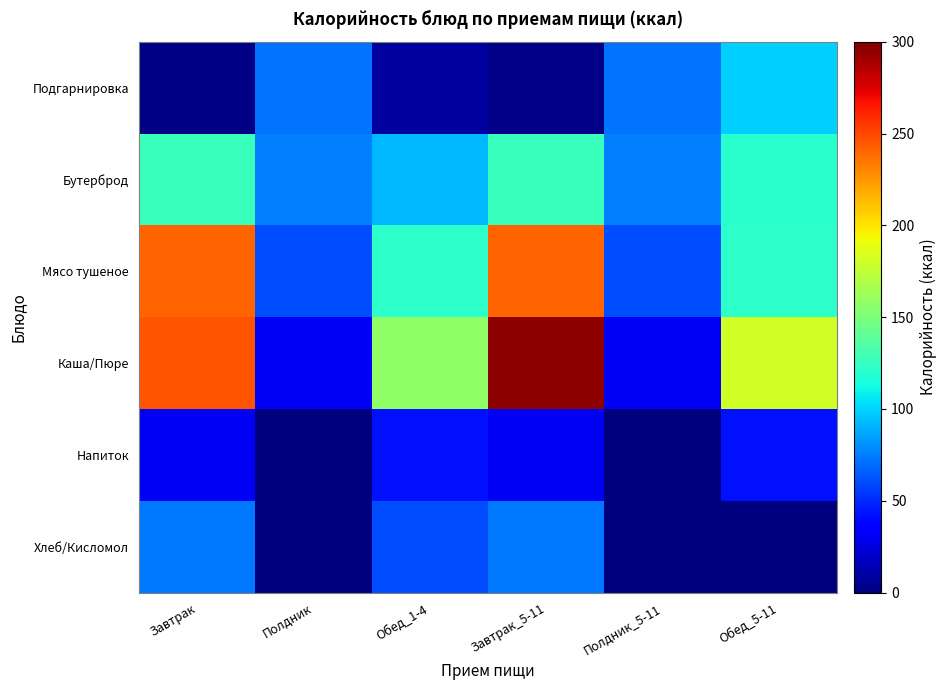

Reading right to left, what are all the values shown in this chart?

Подгарнировка: Обед_5-11=99.0	Полдник_5-11=71.7	Завтрак_5-11=3.2	Обед_1-4=9.0	Полдник=71.7	Завтрак=2.1
Бутерброд: Обед_5-11=120.5	Полдник_5-11=75.4	Завтрак_5-11=126.3	Обед_1-4=91.9	Полдник=75.4	Завтрак=126.3
Мясо тушеное: Обед_5-11=121.7	Полдник_5-11=60.0	Завтрак_5-11=240.4	Обед_1-4=121.7	Полдник=60.0	Завтрак=240.4
Каша/Пюре: Обед_5-11=180.8	Полдник_5-11=31.3	Завтрак_5-11=295.7	Обед_1-4=157.3	Полдник=31.3	Завтрак=245.9
Напиток: Обед_5-11=42.7	Полдник_5-11=0.0	Завтрак_5-11=31.3	Обед_1-4=42.7	Полдник=0.0	Завтрак=31.3
Хлеб/Кисломол: Обед_5-11=0.0	Полдник_5-11=0.0	Завтрак_5-11=73.0	Обед_1-4=60.0	Полдник=0.0	Завтрак=73.0